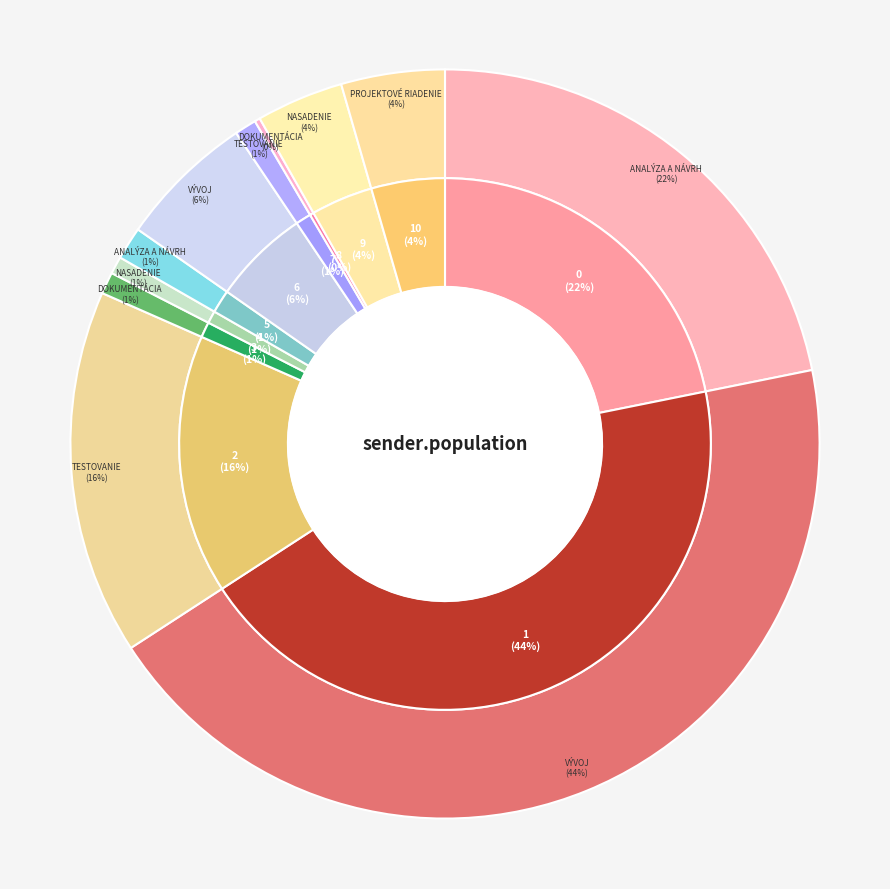

How many slices are in this pie chart?

11